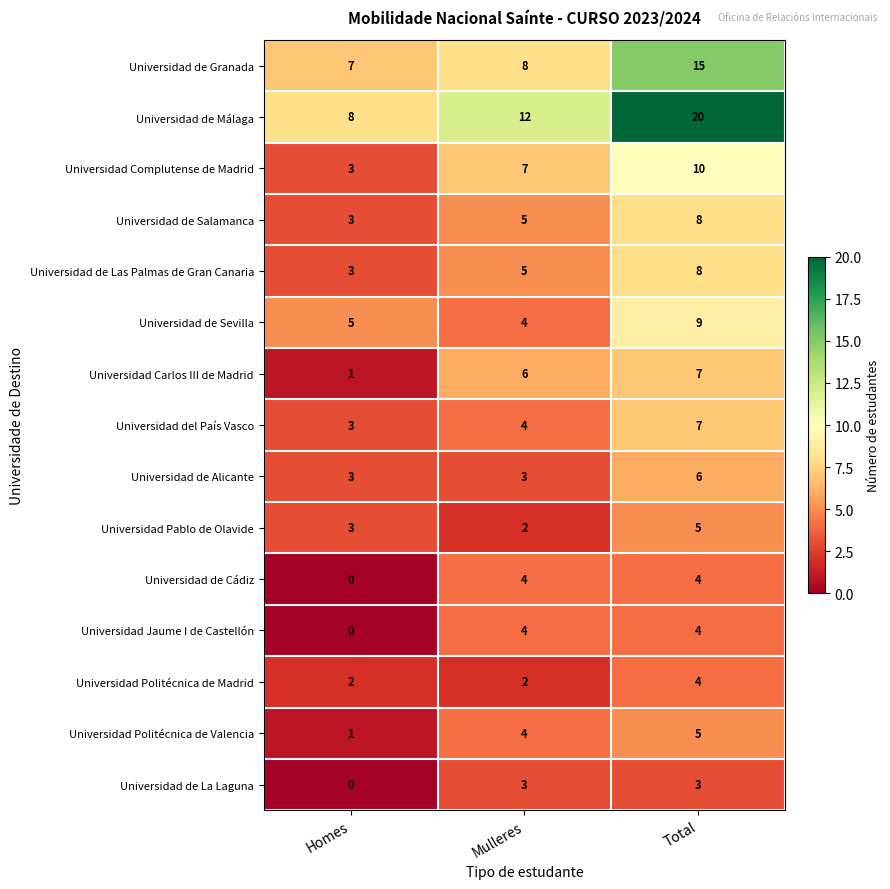

What is the sum of the Universidad de Cádiz values at Mulleres and Total?

8